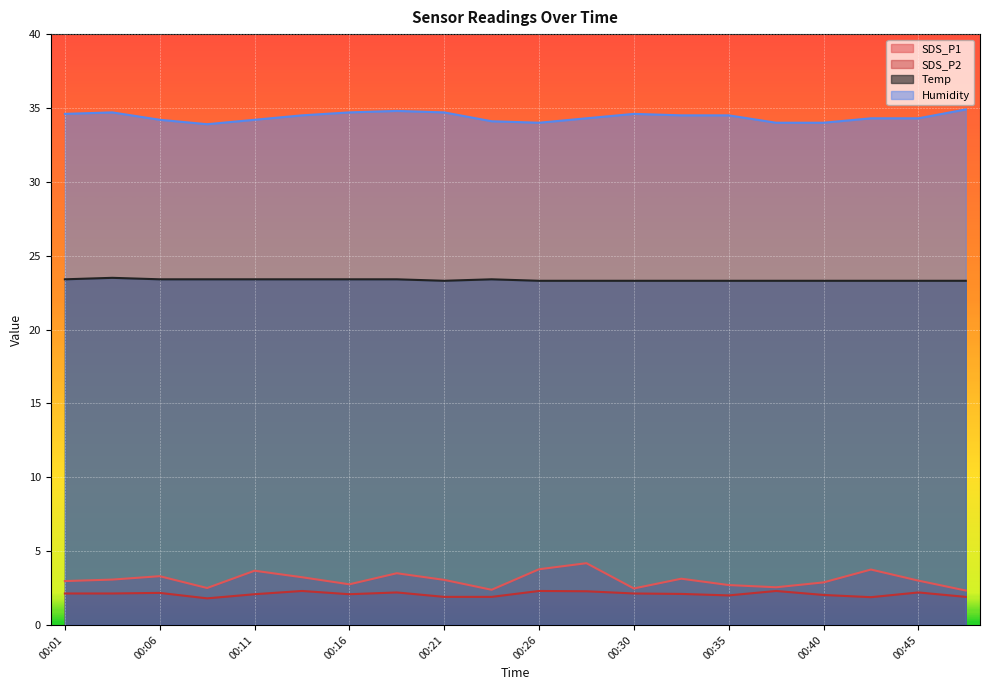

What is the difference between the maximum and second lowest values in the SDS_P2 series?

0.4